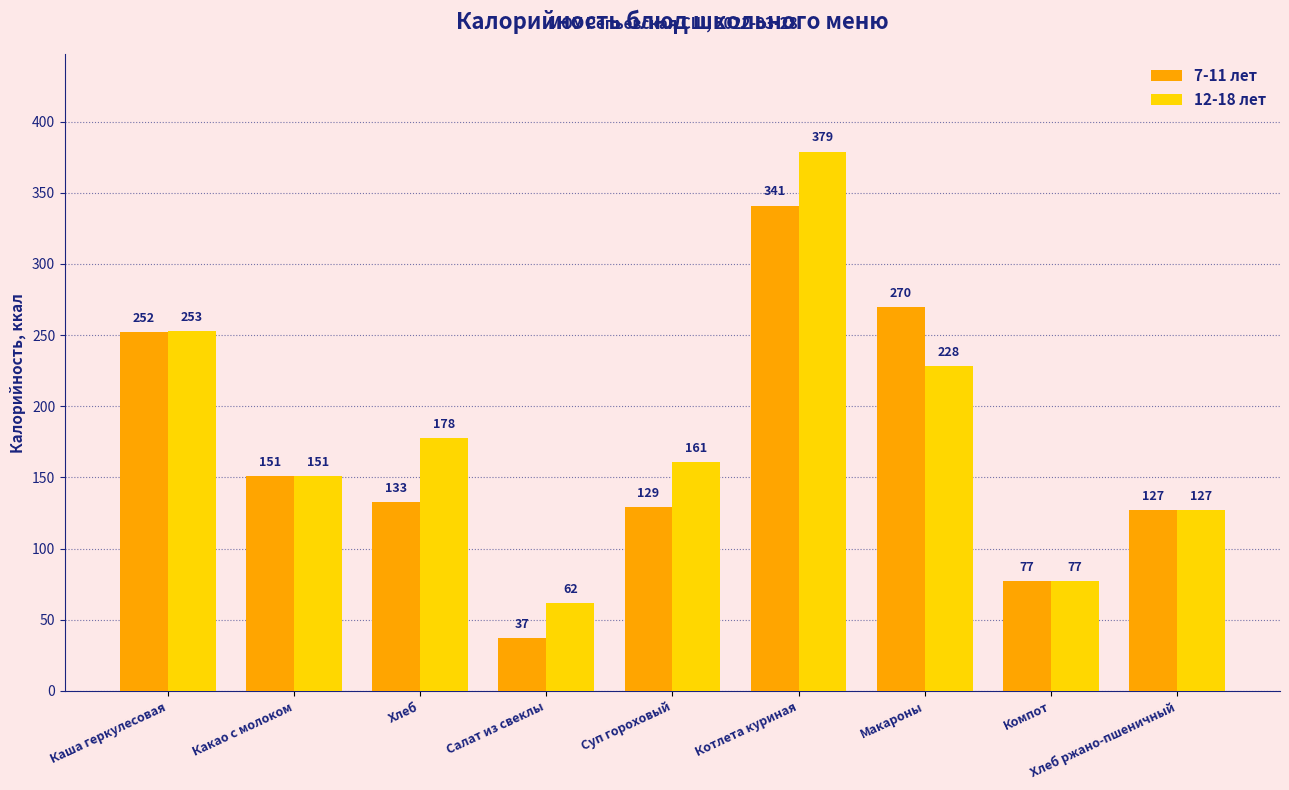

Reading left to right, extract all data points from this chart.

7-11 лет: 252	151	133	37	129	341	270	77	127
12-18 лет: 253	151	178	62	161	379	228	77	127